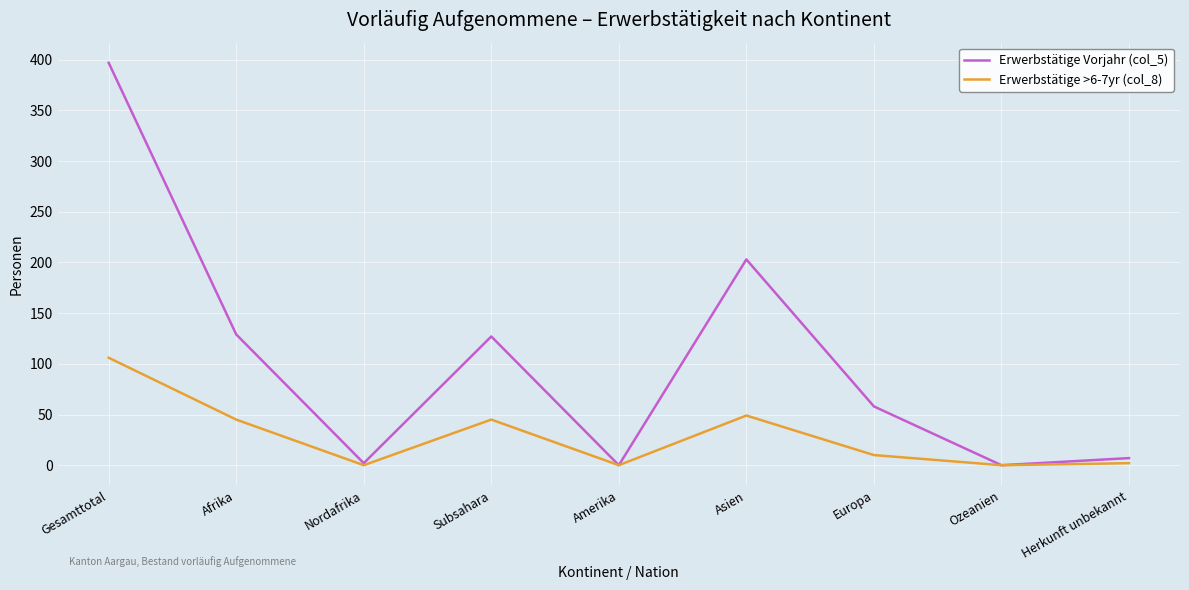

Where is the first local maximum for Erwerbstätige Vorjahr (col_5)?

Subsahara